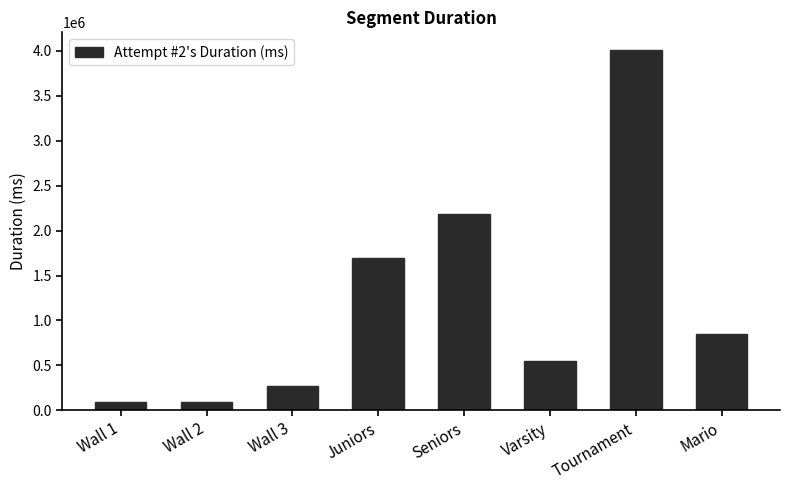

What is the greatest value displayed?

4005816